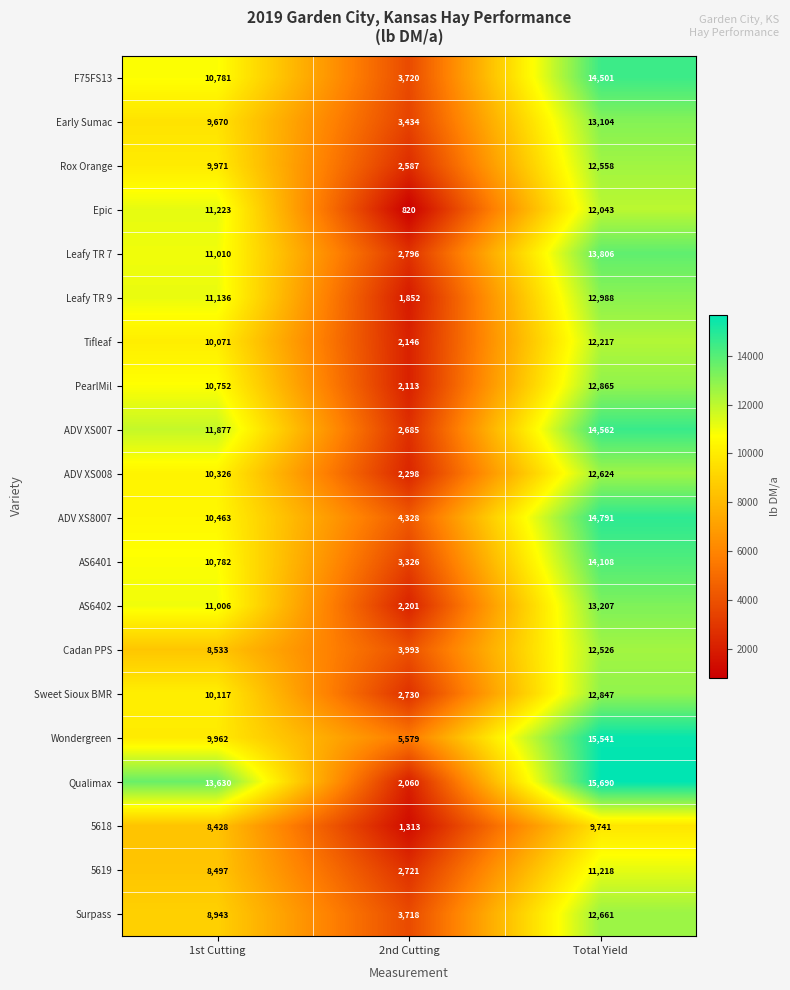

What is the maximum value for F75FS13?

14501